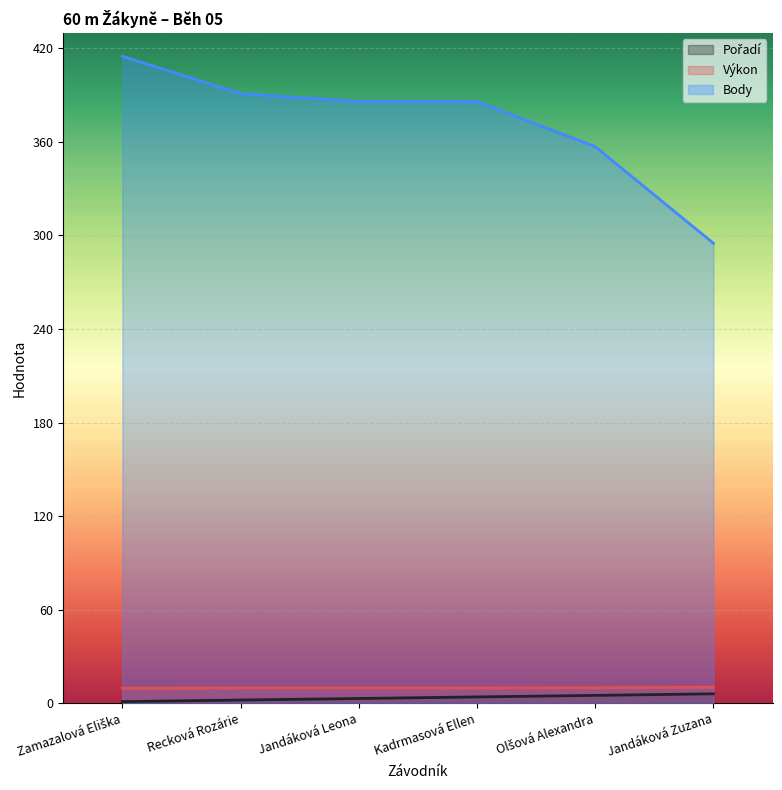

What is the label of the 4th point from the left?

Kadrmasová Ellen